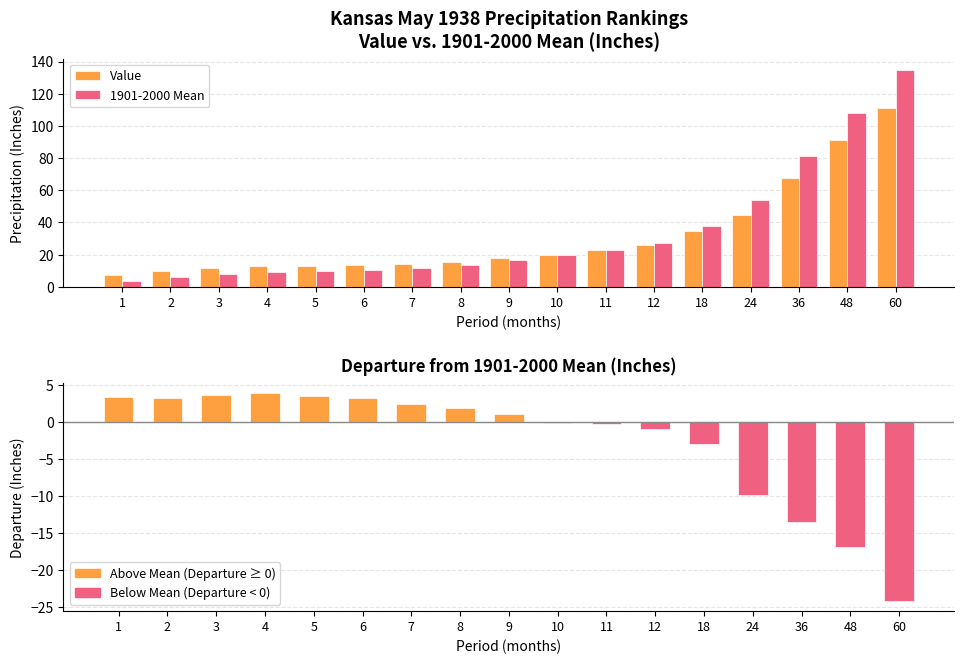

What is the value of the Departure from Mean bar at the 3rd from the left?

3.6